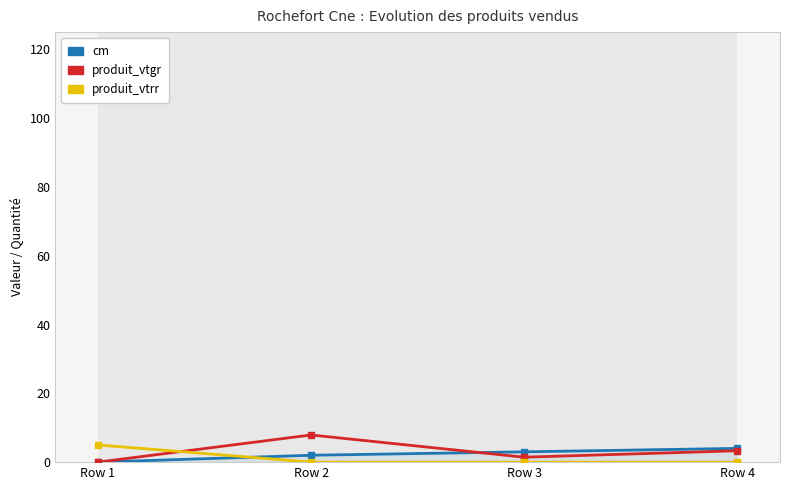

Rank the series by their average value, from highest to lowest.

produit_vtgr, cm, produit_vtrr